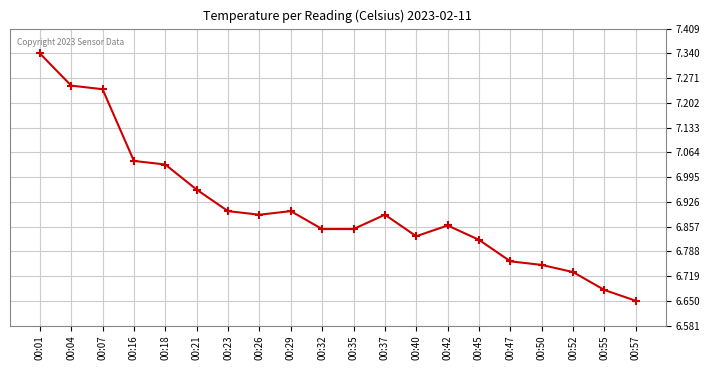

The value at 00:04 is 12.5. True or false?

False